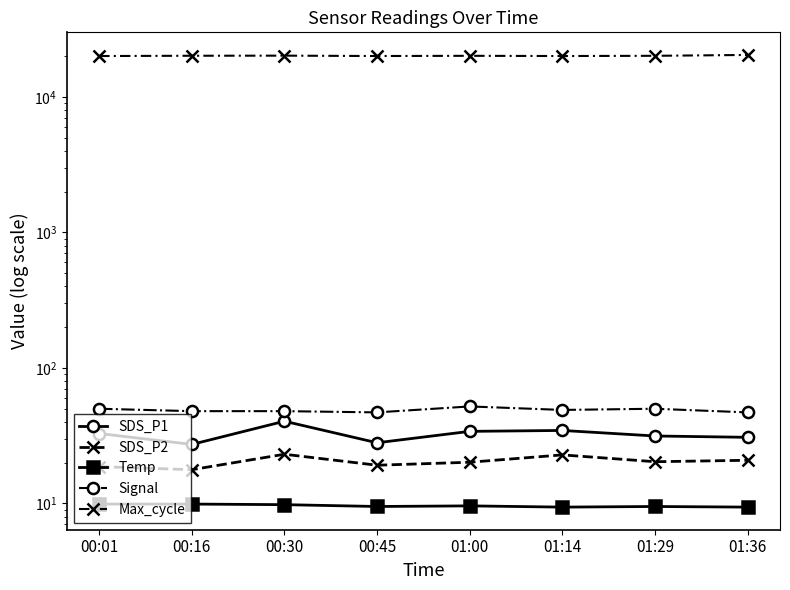

At which category is the sum across all series the highest?

01:36